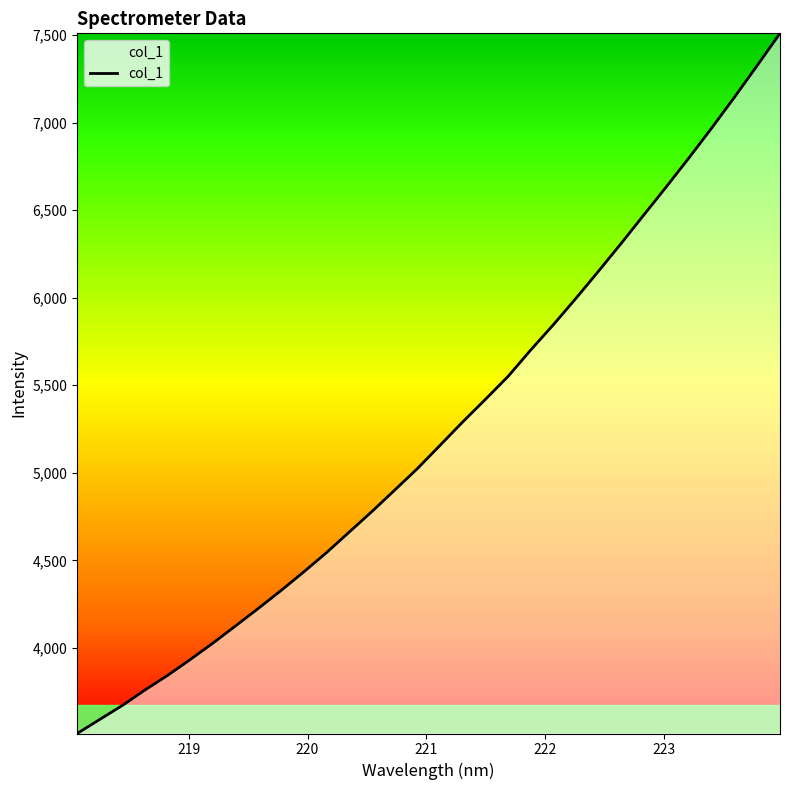

What is the greatest value displayed?

7509.1